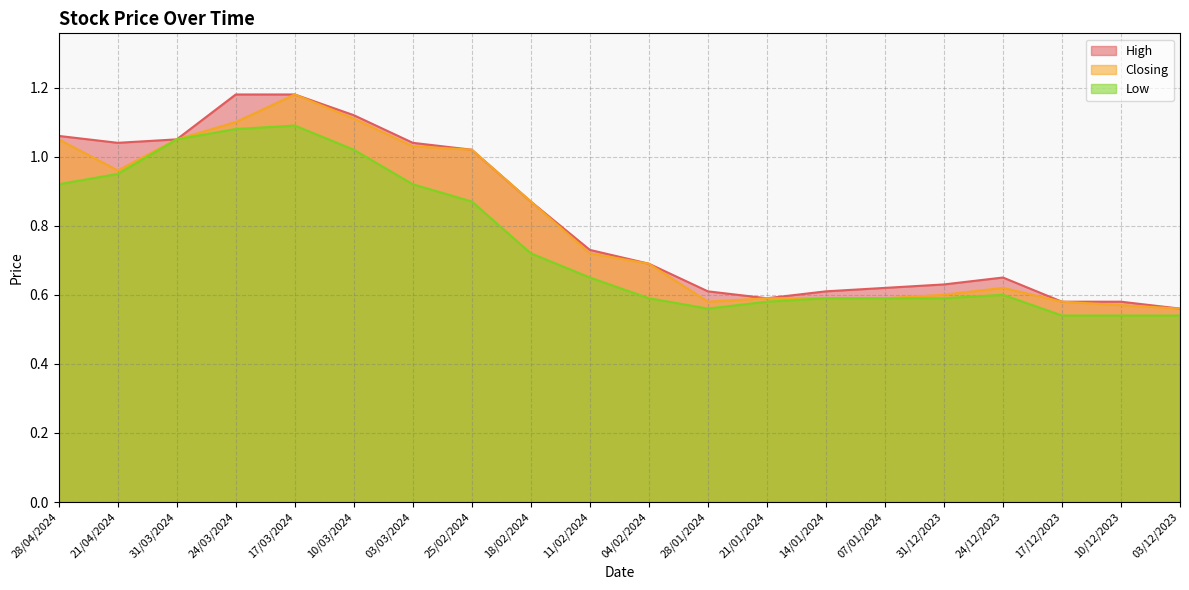

What is the difference between the second highest and minimum values in the Closing series?

0.6